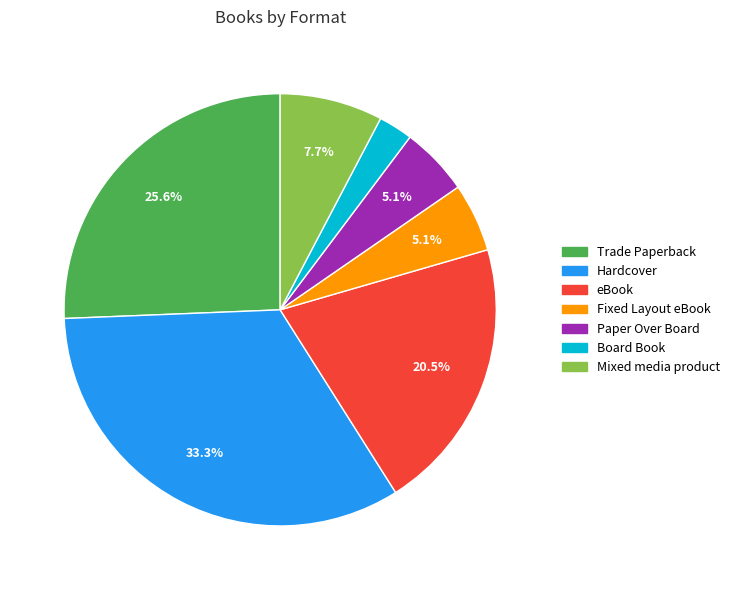

To the nearest percent, what is the difference between the largest and smallest slice percentages?

31%